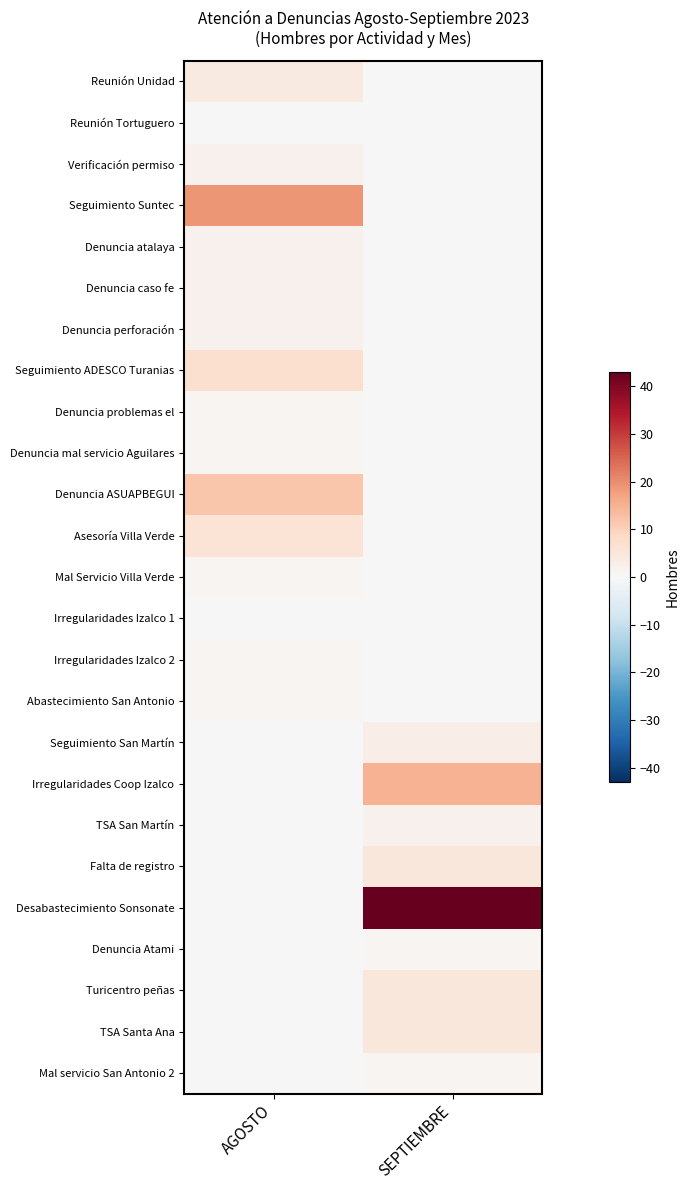

Which label corresponds to the smallest value in the chart?

SEPTIEMBRE